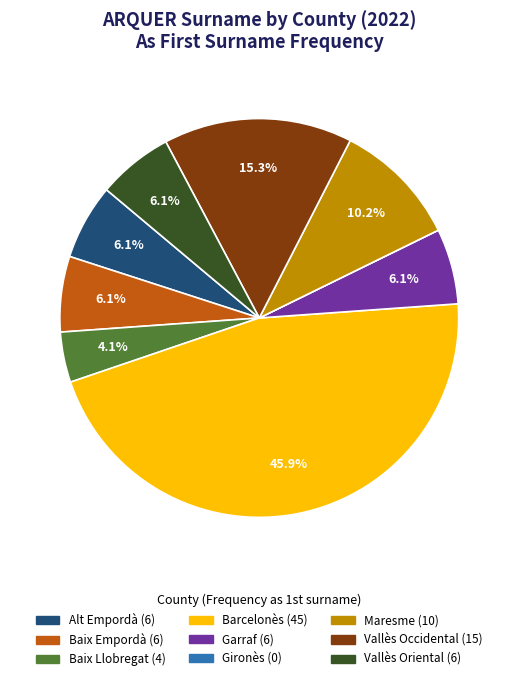

Which category has the biggest portion of the pie?

Barcelonès